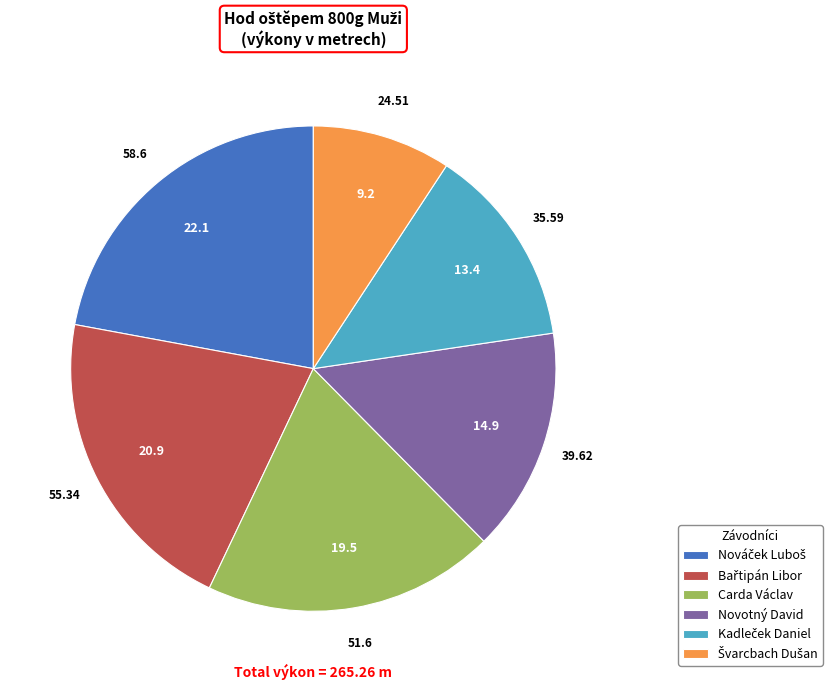

Is there any slice that represents more than half of the pie?

No